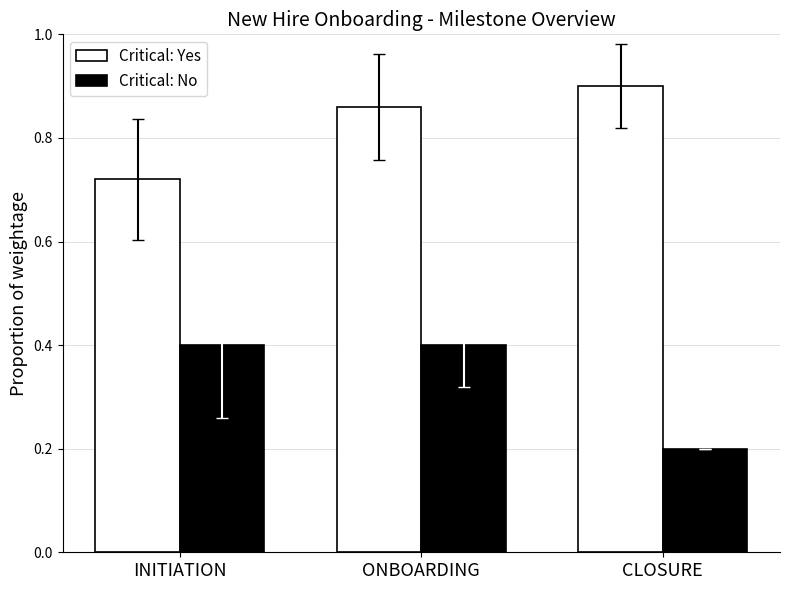

The Critical: Yes series shows 0.3 at ONBOARDING. True or false?

False